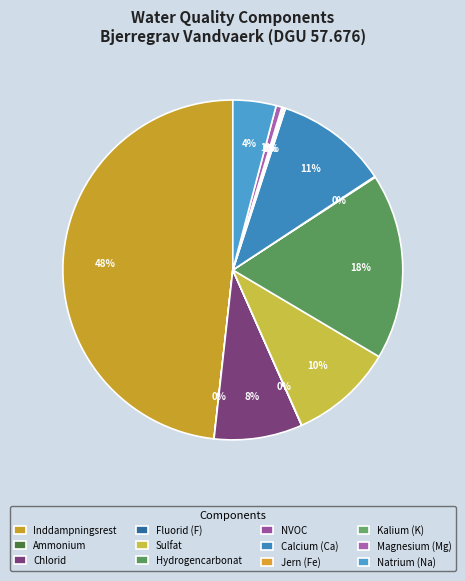

True or false: Inddampningsrest accounts for 48% of the total.

True